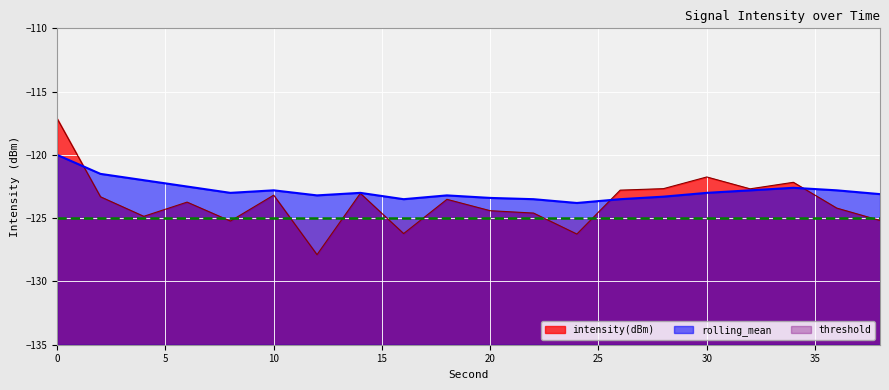

Count the number of data series in this chart.

3